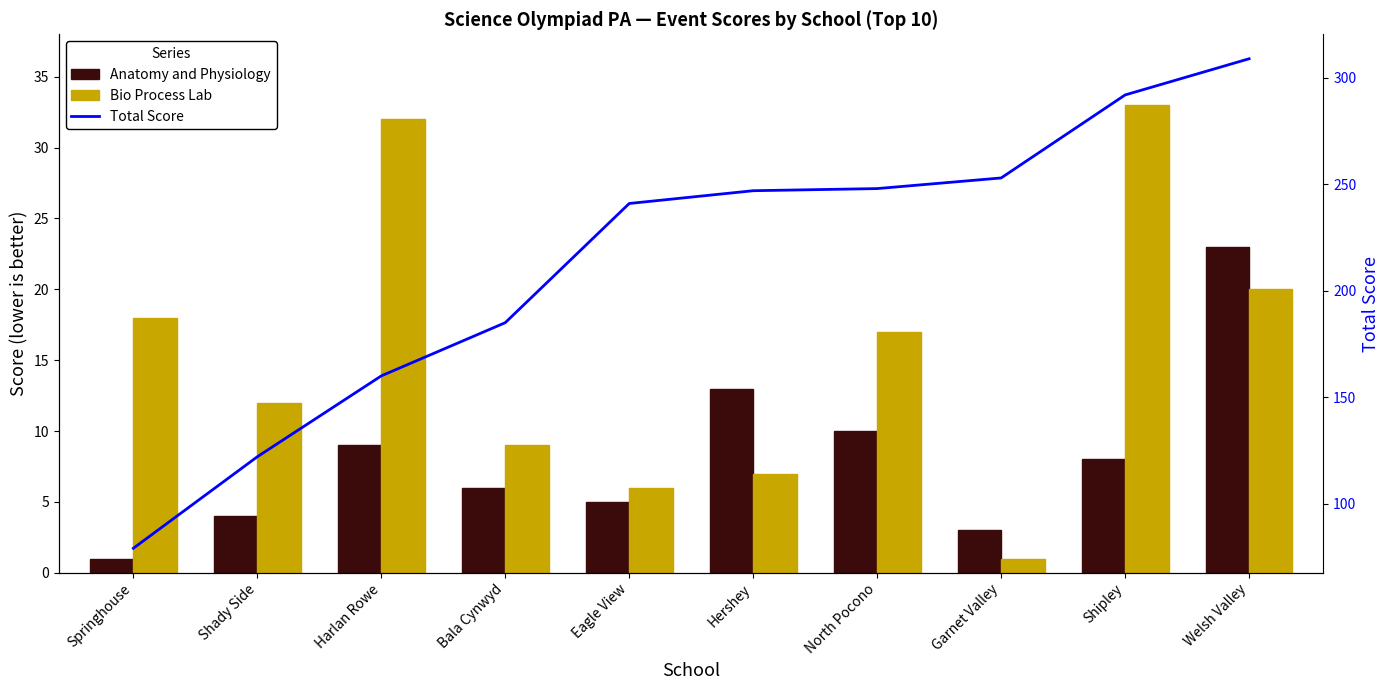

Which series has the widest spread of values?

Total Score